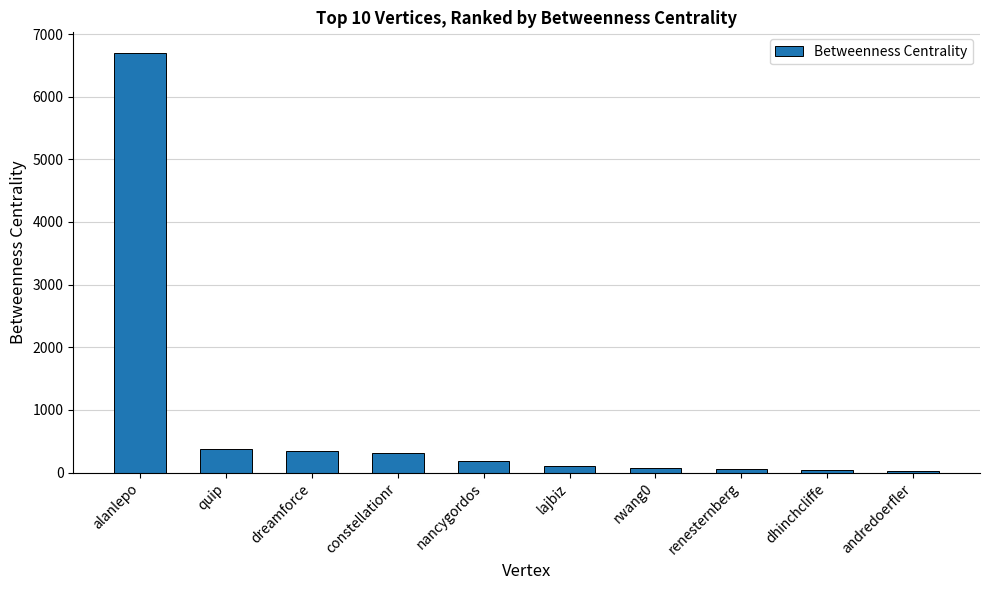

True or false: the data shows 6692.0 at alanlepo.

True